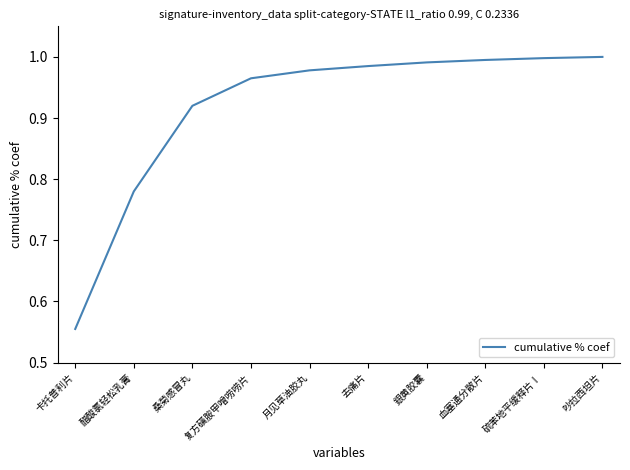

Is it true that the value at 吵拉西坦片 is 1.0?

True